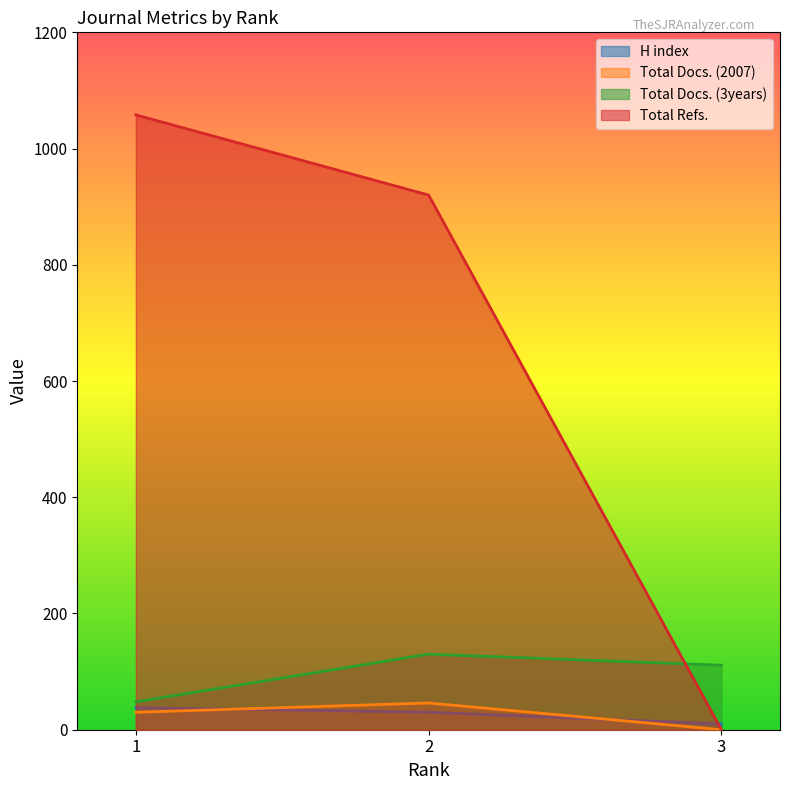

Is it true that Total Docs. (2007) equals 76 at 2?

False